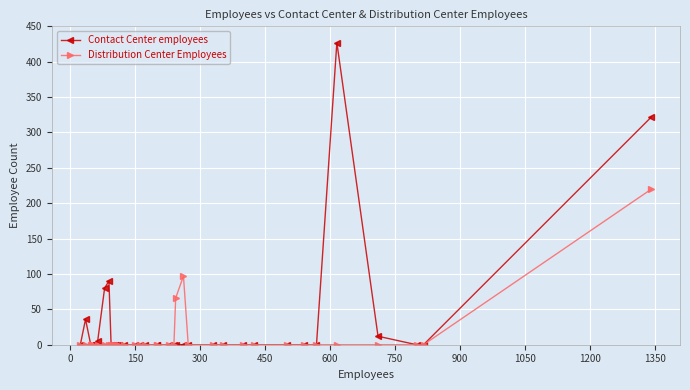

How many positive values does the Distribution Center Employees series have?

3